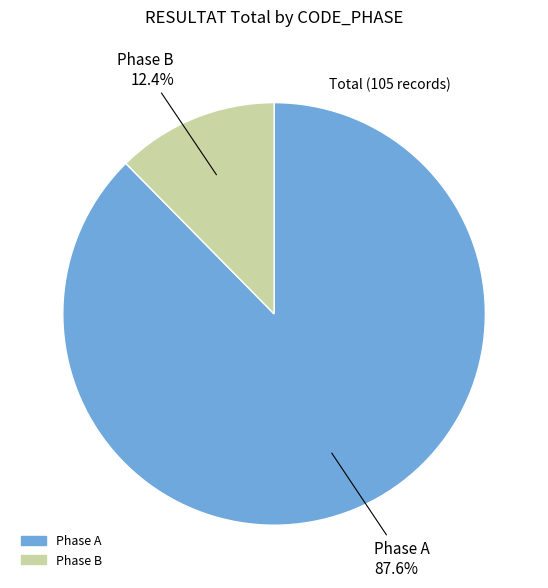

Does any single category account for the majority?

Yes